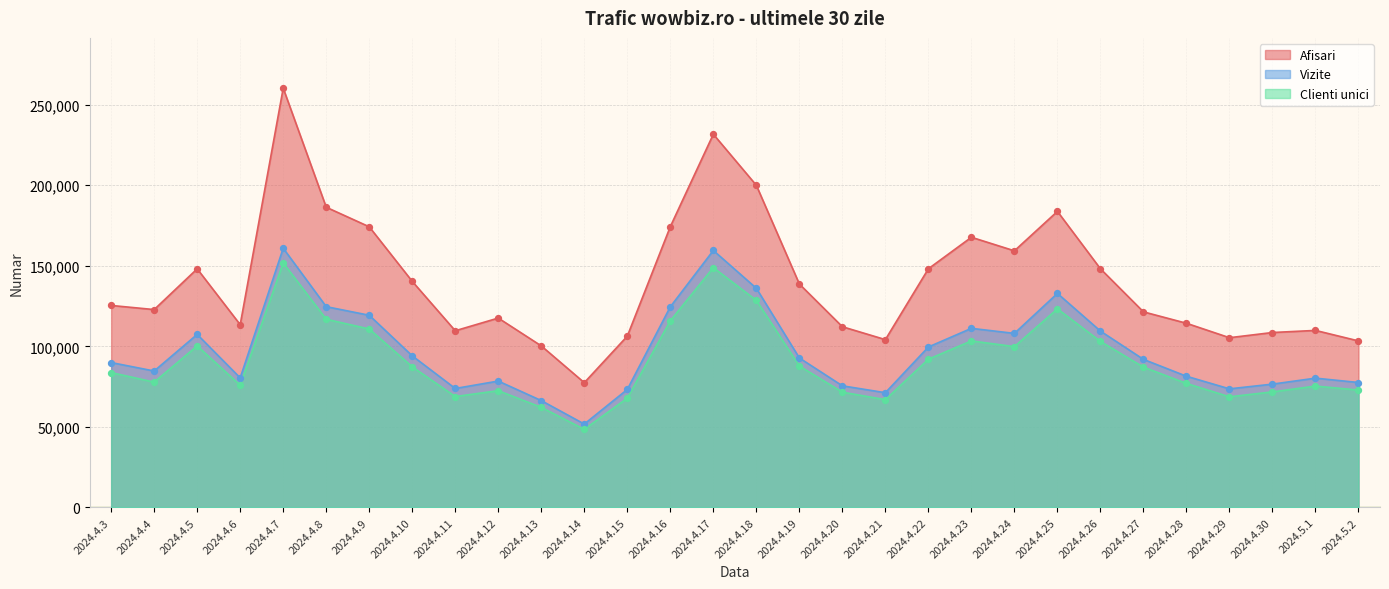

What is the total value across all series at 2024.4.17?

540027